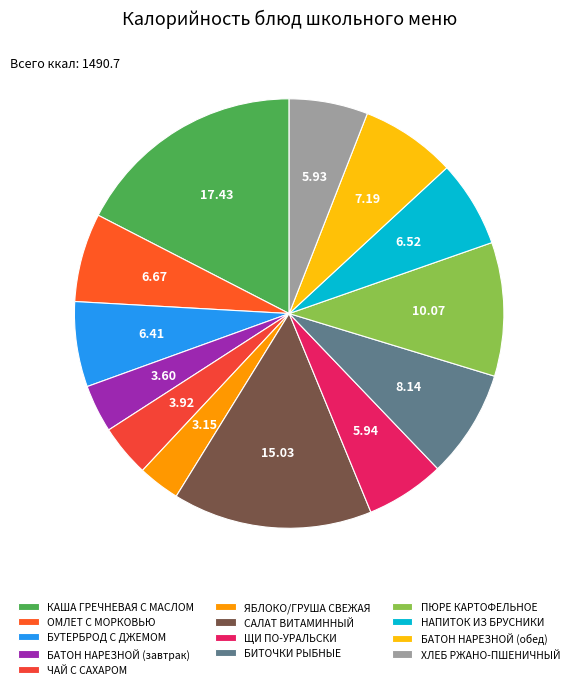

How many slices are in this pie chart?

13